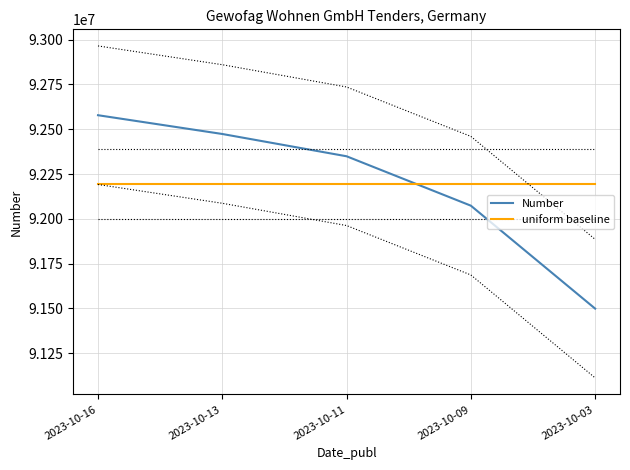

Is it true that Number equals 130792551.4 at 2023-10-16?

False